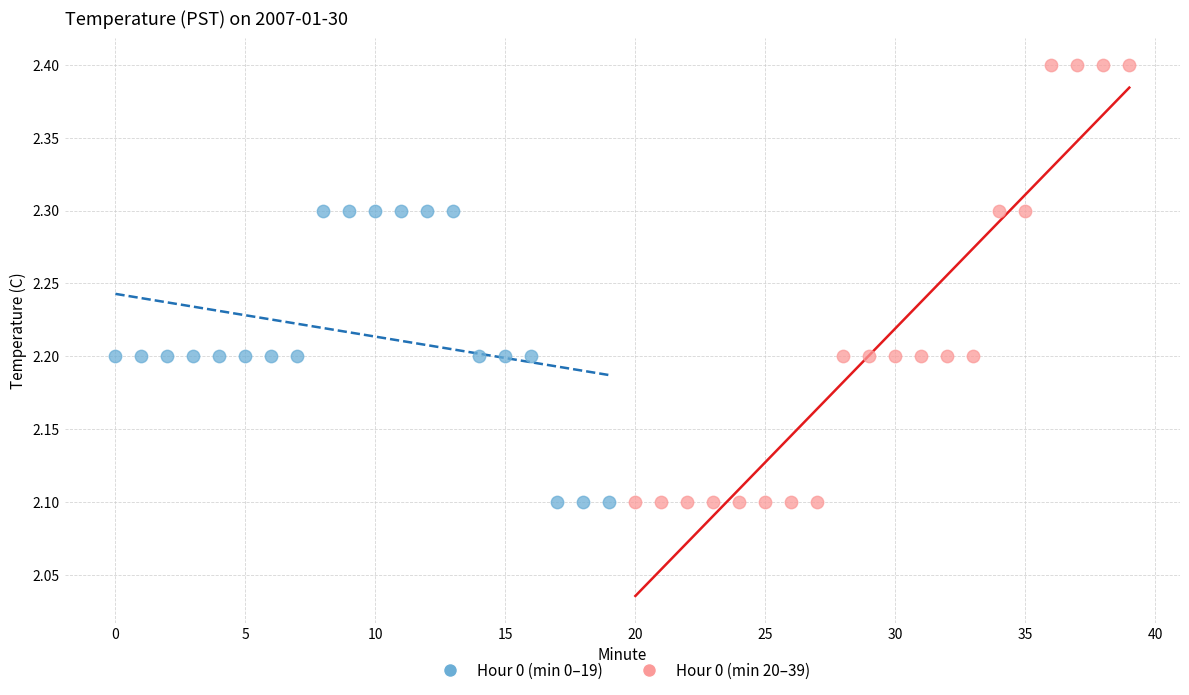

Which series has the widest spread of Y values?

Hour 0 (min 20–39)